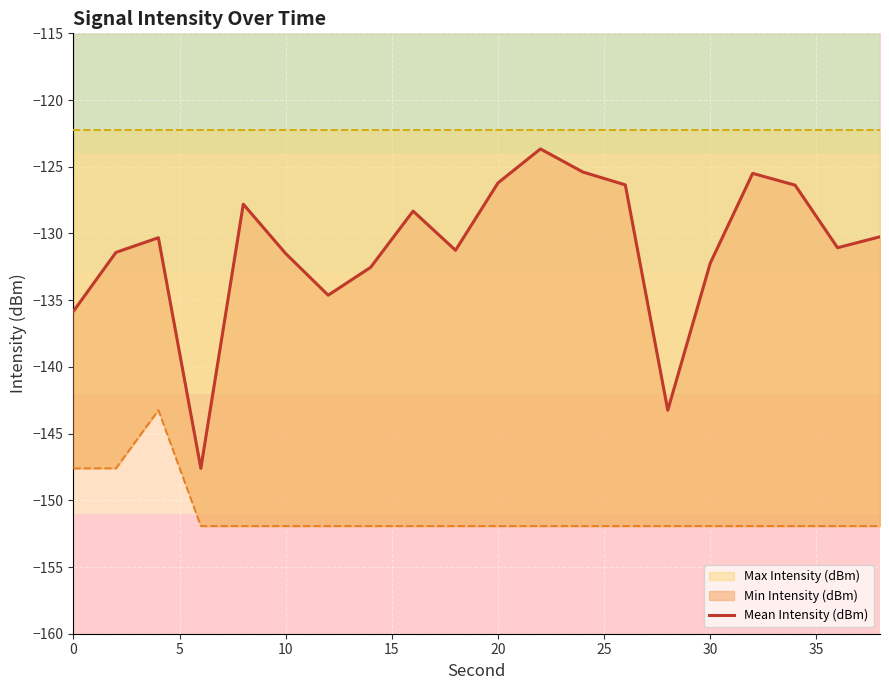

Count the number of categories in the chart.

20